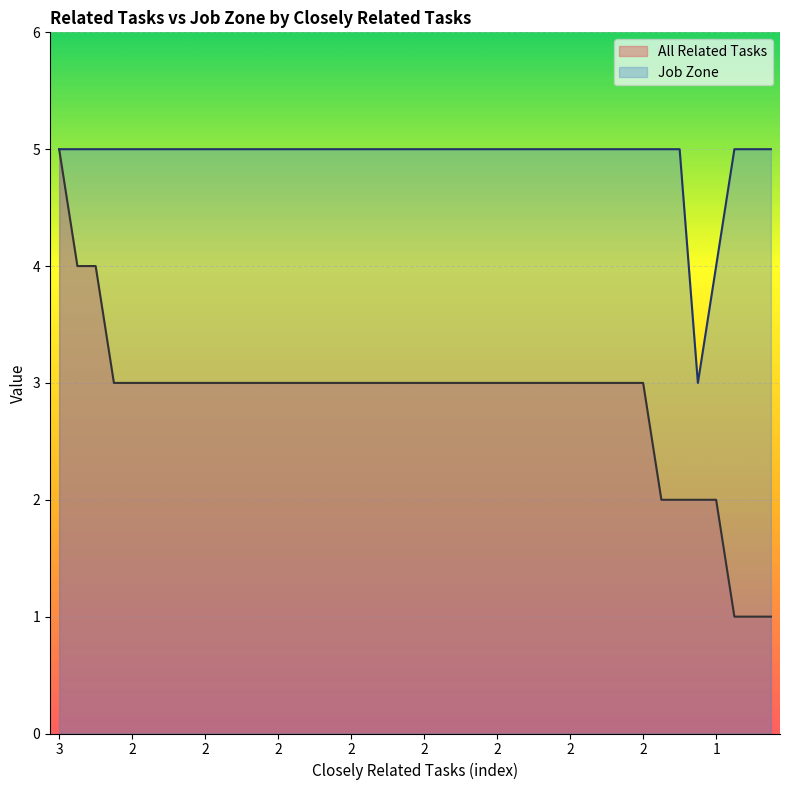

What is the difference between the maximum and minimum values in the All Related Tasks series?

4